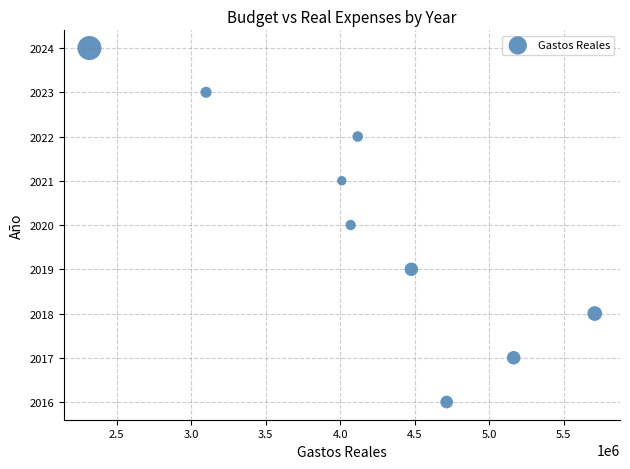

What is the range of Y values (max minus min)?

8